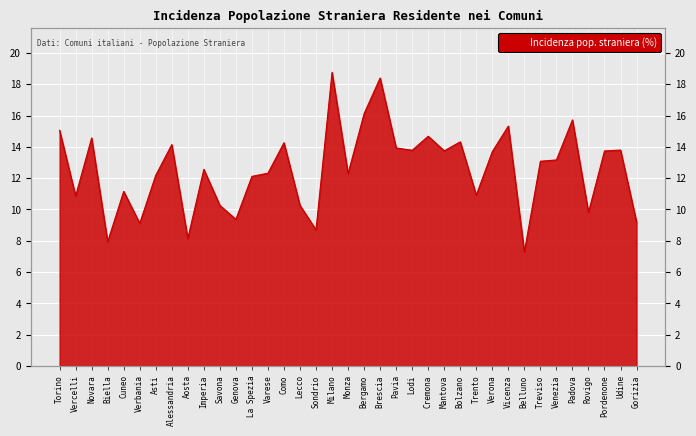

Reading left to right, what are all the values shown in this chart?

Torino=15.1	Vercelli=10.9	Novara=14.6	Biella=7.9	Cuneo=11.2	Verbania=9.1	Asti=12.2	Alessandria=14.1	Aosta=8.1	Imperia=12.6	Savona=10.3	Genova=9.4	La Spezia=12.1	Varese=12.3	Como=14.3	Lecco=10.3	Sondrio=8.7	Milano=18.8	Monza=12.3	Bergamo=16.1	Brescia=18.4	Pavia=13.9	Lodi=13.8	Cremona=14.7	Mantova=13.7	Bolzano=14.3	Trento=10.9	Verona=13.7	Vicenza=15.3	Belluno=7.3	Treviso=13.1	Venezia=13.2	Padova=15.7	Rovigo=9.8	Pordenone=13.7	Udine=13.8	Gorizia=9.2